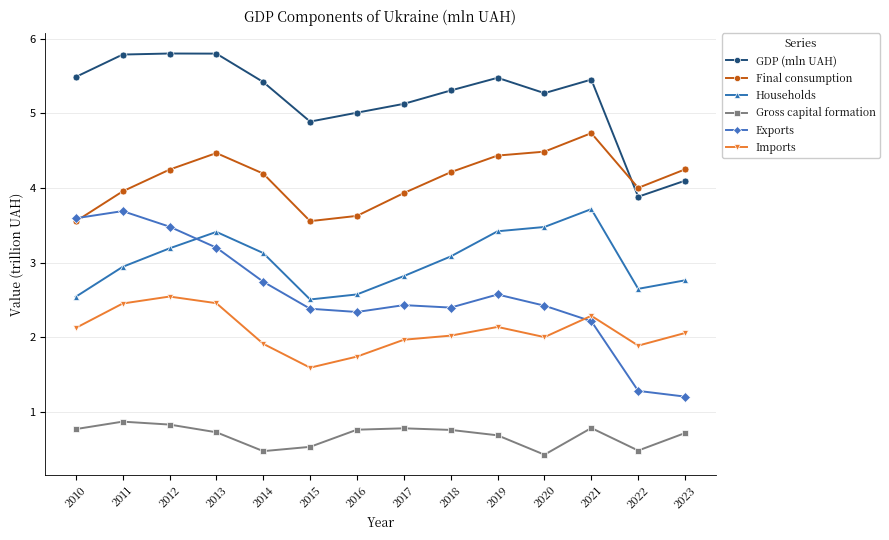

True or false: Final consumption has more than 2 points higher than both neighbors.

False